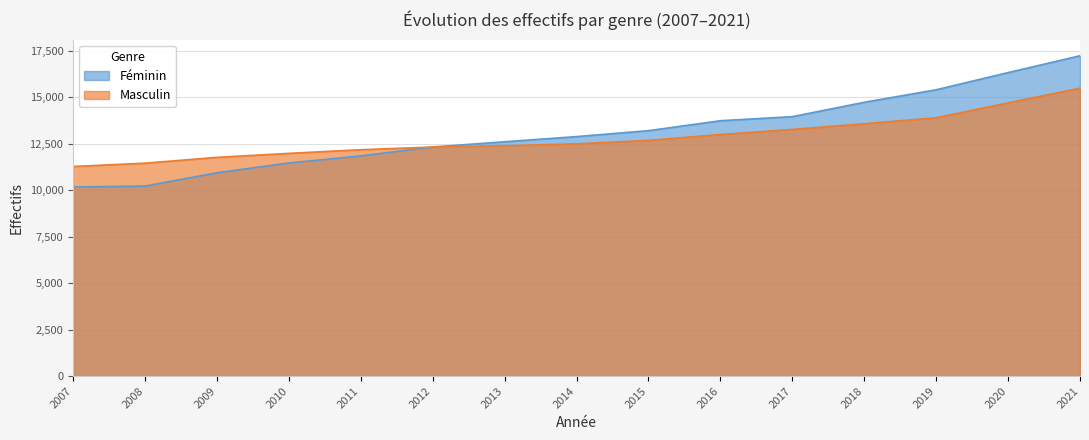

Reading left to right, transcribe all the data shown in this chart.

Féminin: 2007=10182	2008=10231	2009=10949	2010=11474	2011=11855	2012=12334	2013=12617	2014=12894	2015=13213	2016=13748	2017=13968	2018=14741	2019=15414	2020=16339	2021=17245
Masculin: 2007=11285	2008=11463	2009=11777	2010=11991	2011=12188	2012=12332	2013=12399	2014=12505	2015=12688	2016=13006	2017=13280	2018=13585	2019=13906	2020=14710	2021=15498